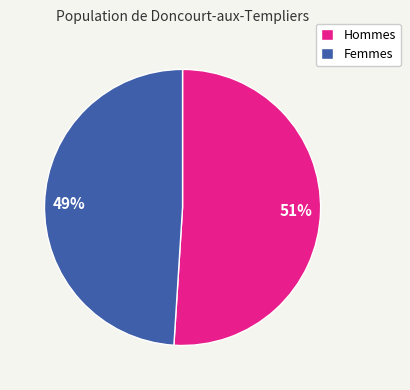

To the nearest percent, what portion does Hommes represent?

51%